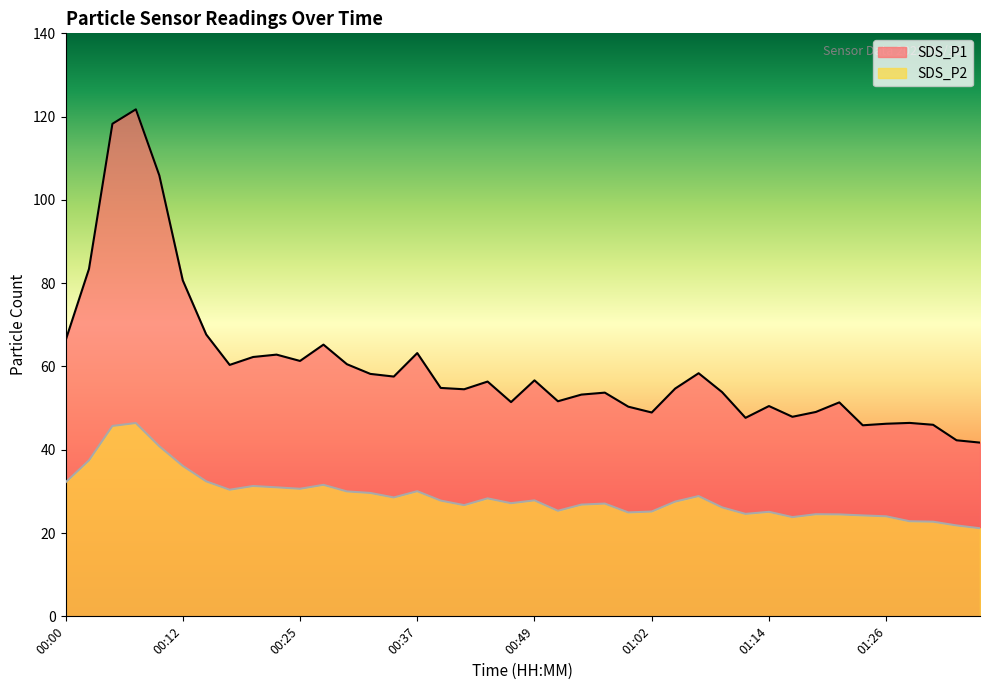

Reading right to left, transcribe all the data shown in this chart.

SDS_P1: 01:36=41.7	01:33=42.3	01:31=46.0	01:28=46.5	01:26=46.2	01:23=45.9	01:21=51.4	01:19=49.1	01:16=47.9	01:14=50.5	01:11=47.7	01:09=53.9	01:06=58.4	01:04=54.7	01:02=49.0	00:59=50.4	00:57=53.7	00:54=53.2	00:52=51.6	00:49=56.7	00:47=51.5	00:45=56.4	00:42=54.5	00:40=54.9	00:37=63.2	00:35=57.6	00:32=58.2	00:29=60.5	00:27=65.2	00:25=61.3	00:22=62.9	00:20=62.3	00:17=60.4	00:15=67.7	00:12=80.7	00:10=105.9	00:08=121.8	00:05=118.3	00:03=83.4	00:00=66.2
SDS_P2: 01:36=21.1	01:33=21.8	01:31=22.7	01:28=22.8	01:26=24.0	01:23=24.2	01:21=24.5	01:19=24.5	01:16=23.8	01:14=25.1	01:11=24.6	01:09=26.2	01:06=28.9	01:04=27.6	01:02=25.2	00:59=24.9	00:57=27.1	00:54=26.8	00:52=25.4	00:49=27.9	00:47=27.2	00:45=28.3	00:42=26.7	00:40=27.8	00:37=30.1	00:35=28.6	00:32=29.6	00:29=30.0	00:27=31.6	00:25=30.6	00:22=31.0	00:20=31.3	00:17=30.4	00:15=32.4	00:12=36.1	00:10=40.9	00:08=46.4	00:05=45.7	00:03=37.5	00:00=32.2